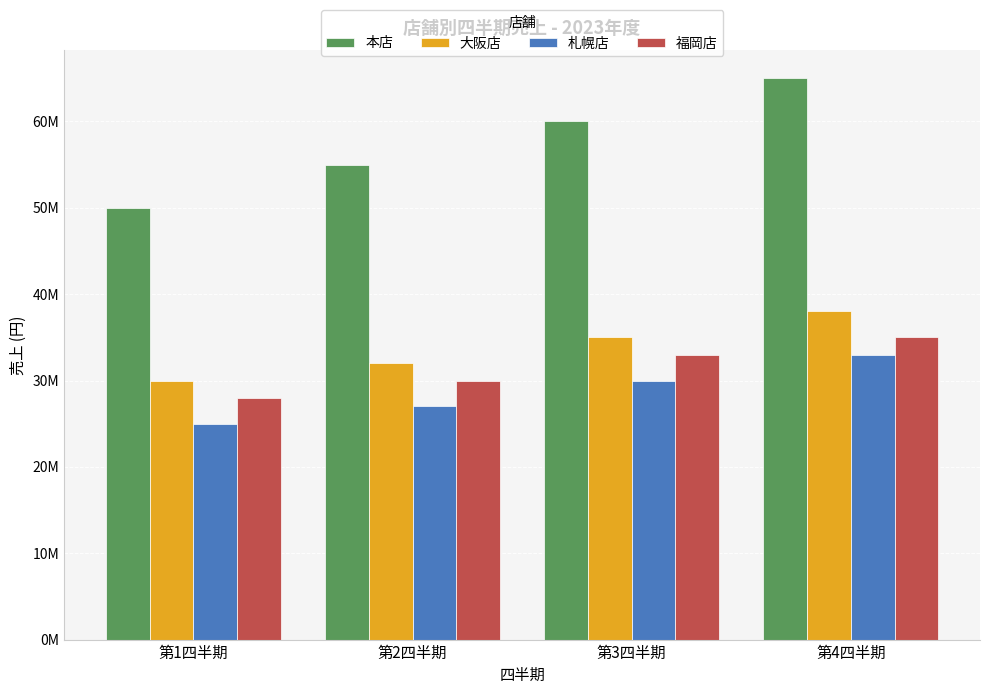

Does the chart contain stacked bars?

No